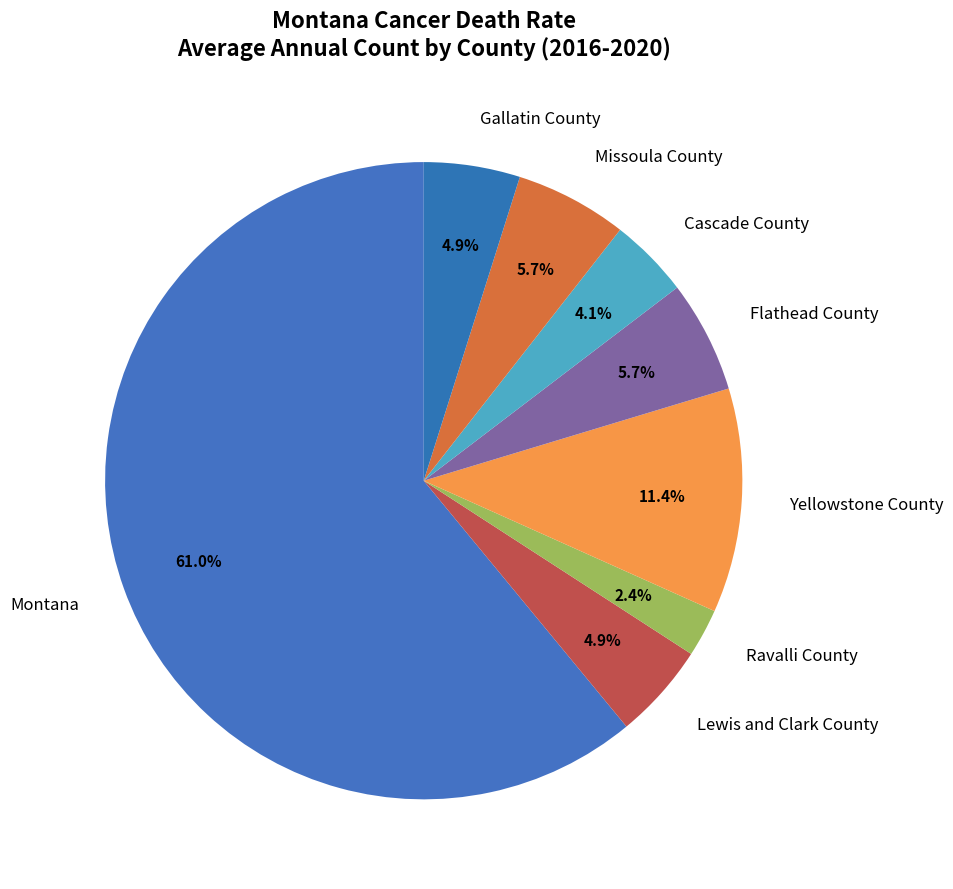

Which has a higher value, Cascade County or Yellowstone County?

Yellowstone County